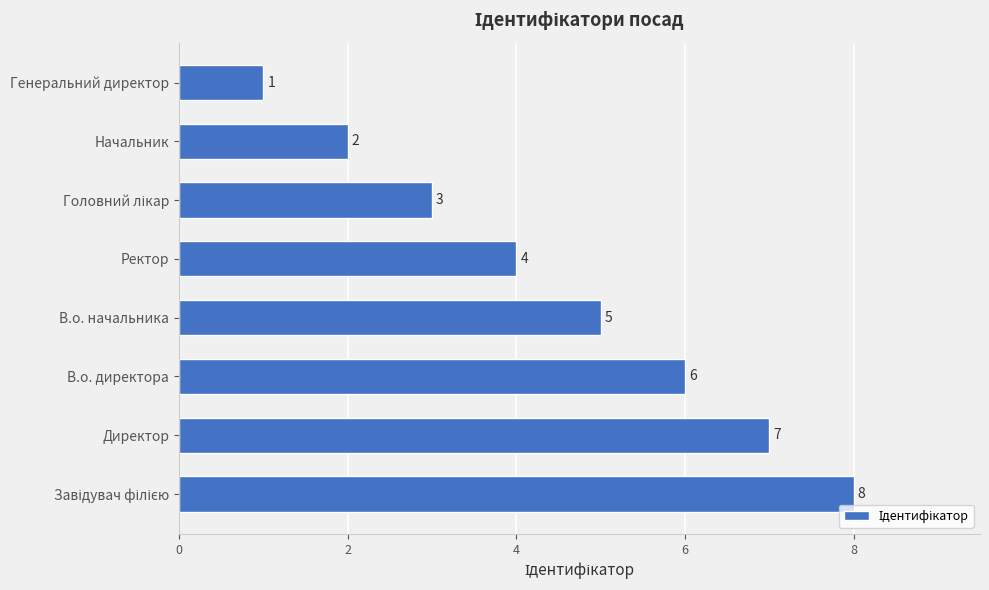

What is the sum of all values?

36